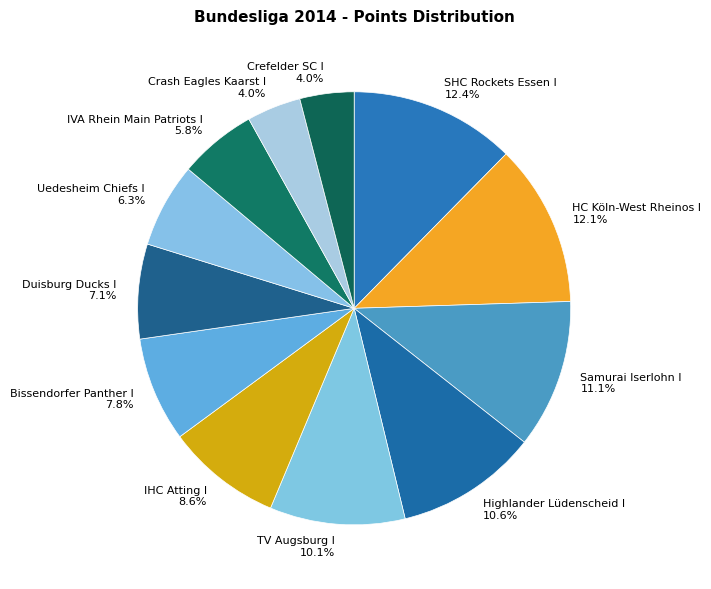

What is the total percentage of TV Augsburg I and Bissendorfer Panther I?

17.9%